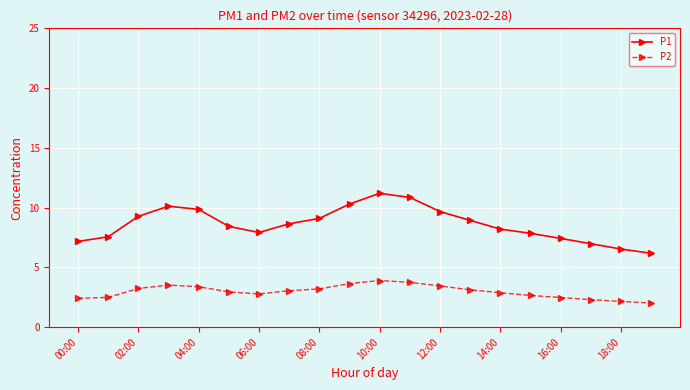

What is the smallest value displayed?

2.0